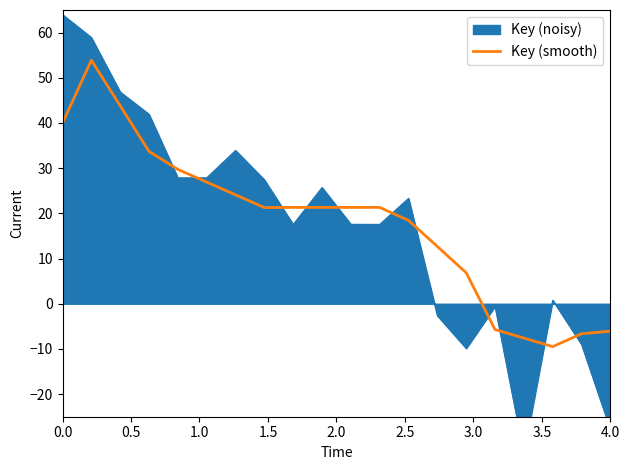

What is the lowest value of the Key (smooth) series?

-9.5